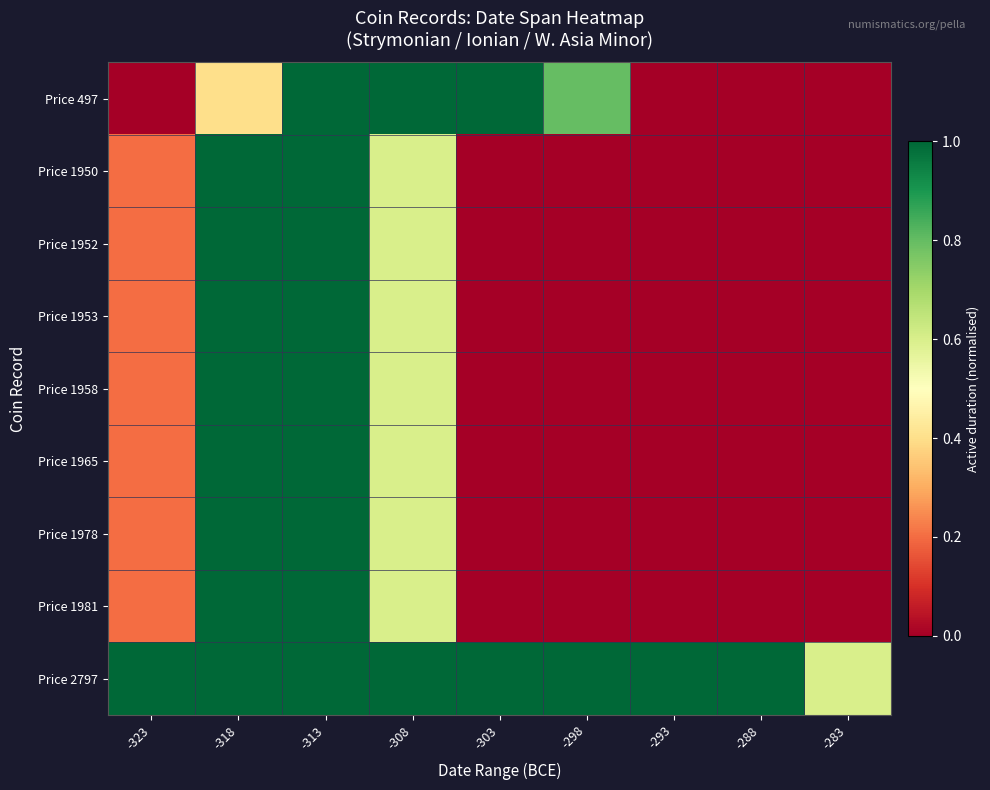

Reading left to right, what are all the values shown in this chart?

Price 497: -323=0.0	-318=0.4	-313=1.0	-308=1.0	-303=1.0	-298=0.8	-293=0.0	-288=0.0	-283=0.0
Price 1950: -323=0.2	-318=1.0	-313=1.0	-308=0.6	-303=0.0	-298=0.0	-293=0.0	-288=0.0	-283=0.0
Price 1952: -323=0.2	-318=1.0	-313=1.0	-308=0.6	-303=0.0	-298=0.0	-293=0.0	-288=0.0	-283=0.0
Price 1953: -323=0.2	-318=1.0	-313=1.0	-308=0.6	-303=0.0	-298=0.0	-293=0.0	-288=0.0	-283=0.0
Price 1958: -323=0.2	-318=1.0	-313=1.0	-308=0.6	-303=0.0	-298=0.0	-293=0.0	-288=0.0	-283=0.0
Price 1965: -323=0.2	-318=1.0	-313=1.0	-308=0.6	-303=0.0	-298=0.0	-293=0.0	-288=0.0	-283=0.0
Price 1978: -323=0.2	-318=1.0	-313=1.0	-308=0.6	-303=0.0	-298=0.0	-293=0.0	-288=0.0	-283=0.0
Price 1981: -323=0.2	-318=1.0	-313=1.0	-308=0.6	-303=0.0	-298=0.0	-293=0.0	-288=0.0	-283=0.0
Price 2797: -323=1.0	-318=1.0	-313=1.0	-308=1.0	-303=1.0	-298=1.0	-293=1.0	-288=1.0	-283=0.6